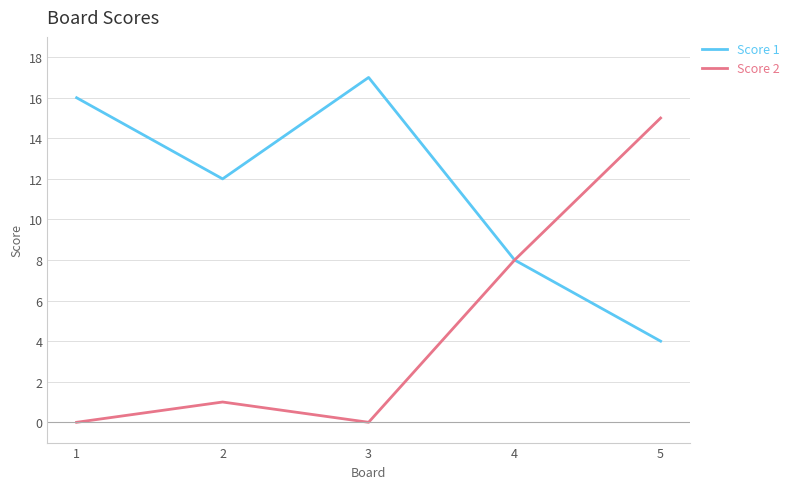

Rank the categories by Score 1 value from highest to lowest.

3, 1, 2, 4, 5